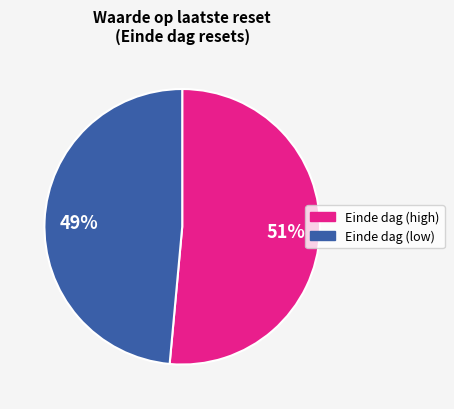

To the nearest percent, what is the average slice percentage?

50%